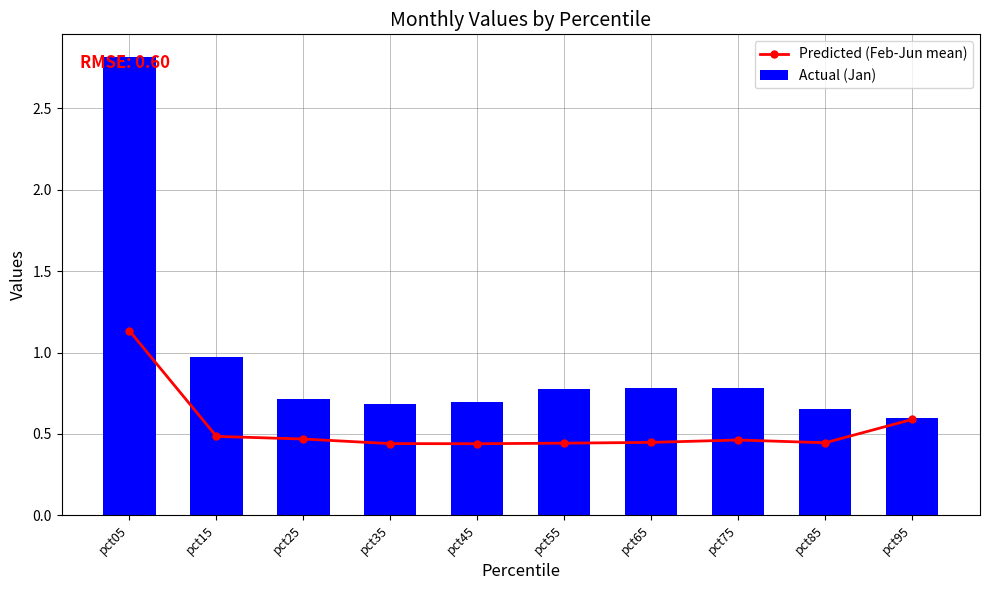

Reading left to right, list all the values displayed in this chart.

Predicted (Feb-Jun mean): pct05=1.1	pct15=0.5	pct25=0.5	pct35=0.4	pct45=0.4	pct55=0.4	pct65=0.4	pct75=0.5	pct85=0.4	pct95=0.6
Actual (Jan): pct05=2.8	pct15=1.0	pct25=0.7	pct35=0.7	pct45=0.7	pct55=0.8	pct65=0.8	pct75=0.8	pct85=0.7	pct95=0.6